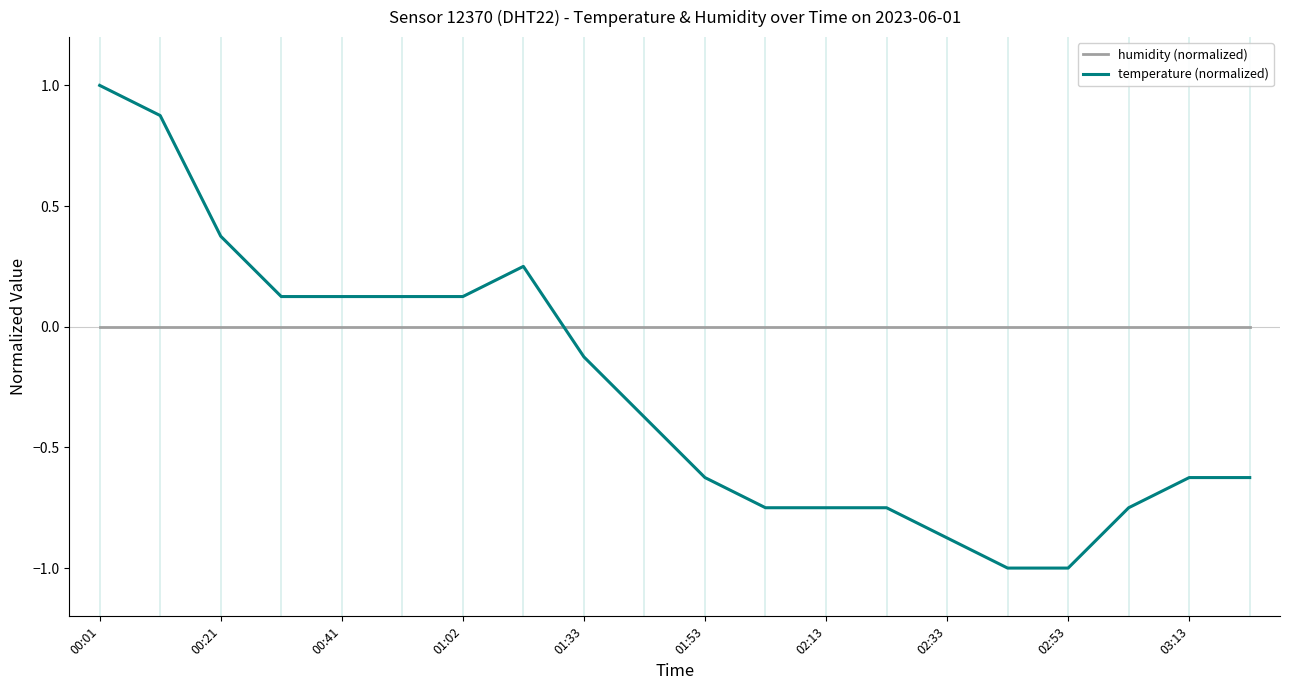

After their last crossing, which series has the higher values: temperature (normalized) or humidity (normalized)?

humidity (normalized)